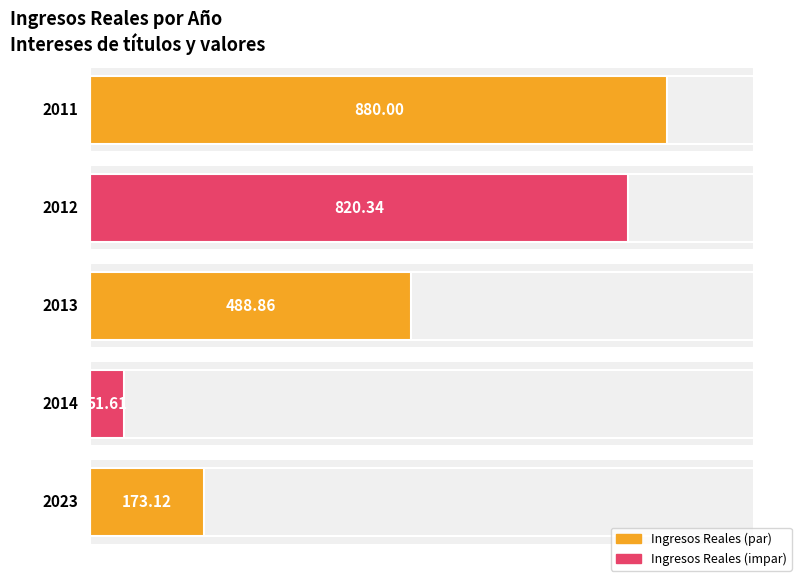

Reading left to right, transcribe all the data shown in this chart.

2011=880.0	2012=820.3	2013=488.9	2014=51.6	2023=173.1